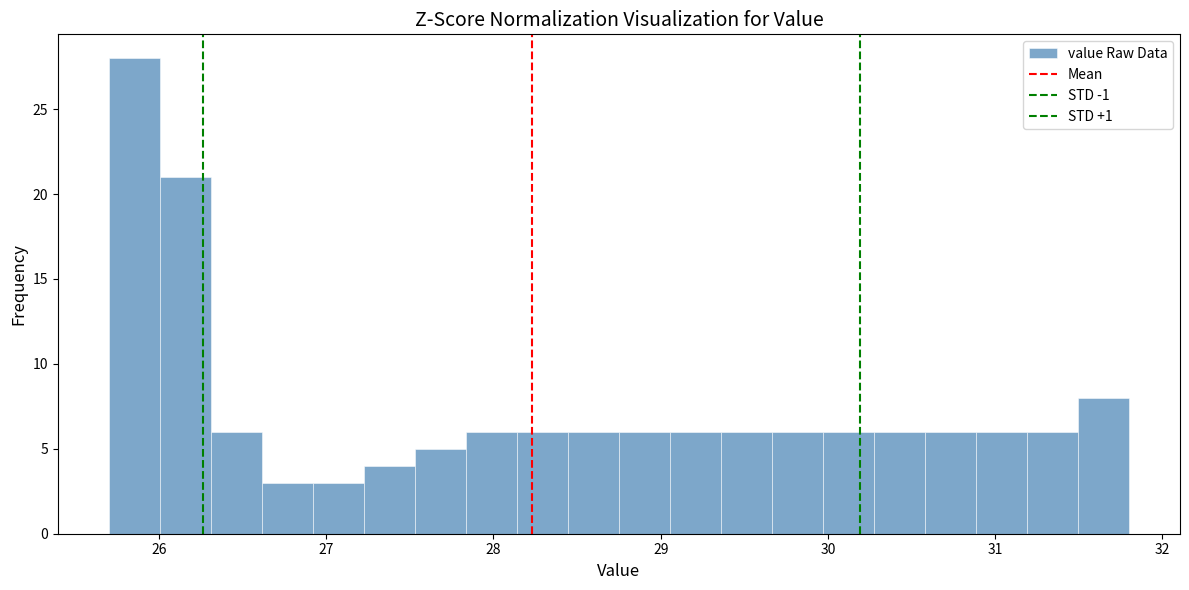

Around what value on the x-axis is the tallest bar? Give the approximate position of its centre, as read against the axis.

25.9